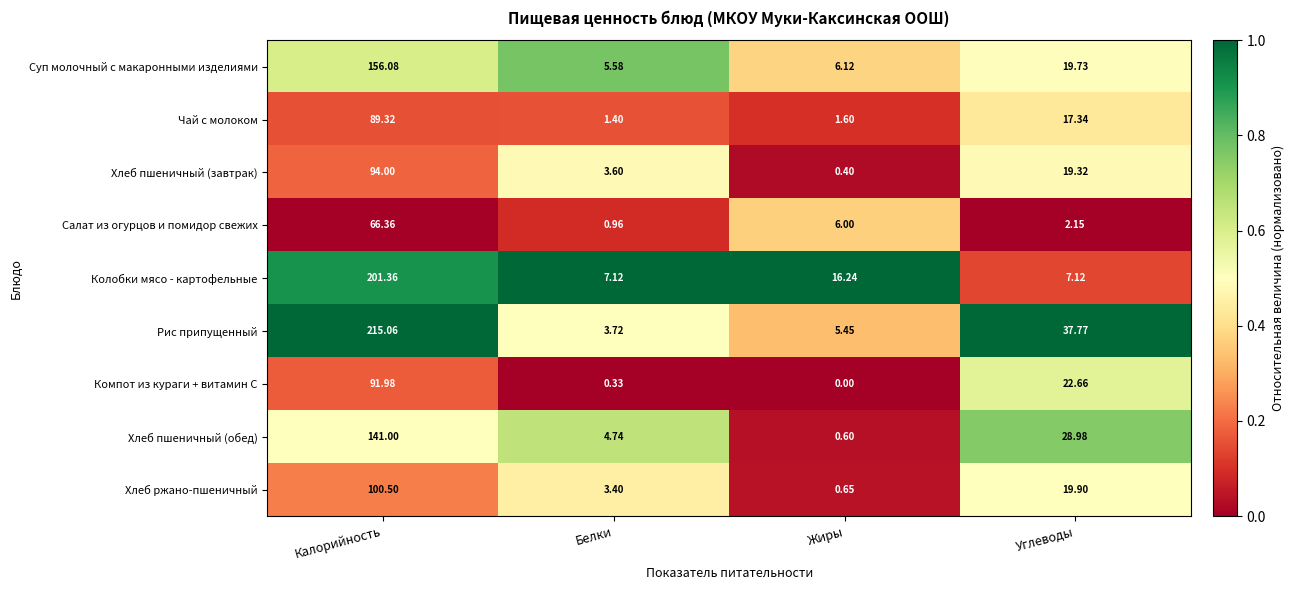

At which category is the sum across all series the highest?

Калорийность